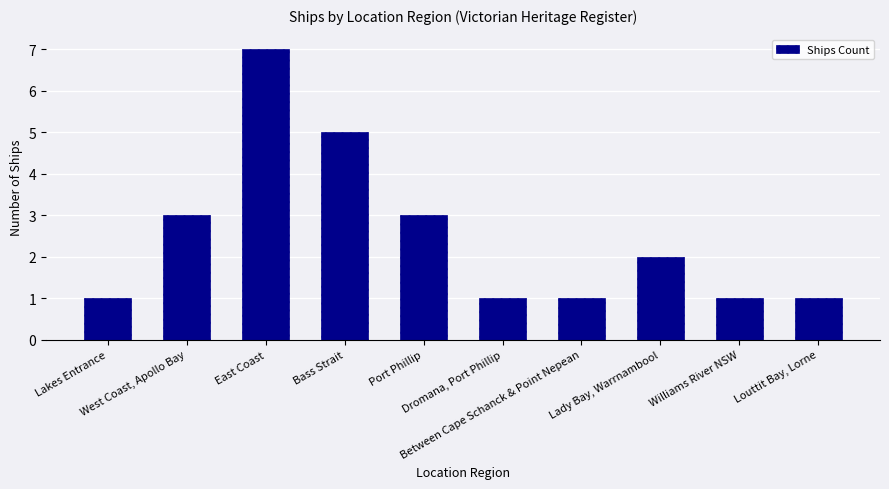

What is the difference between the maximum and minimum values?

6